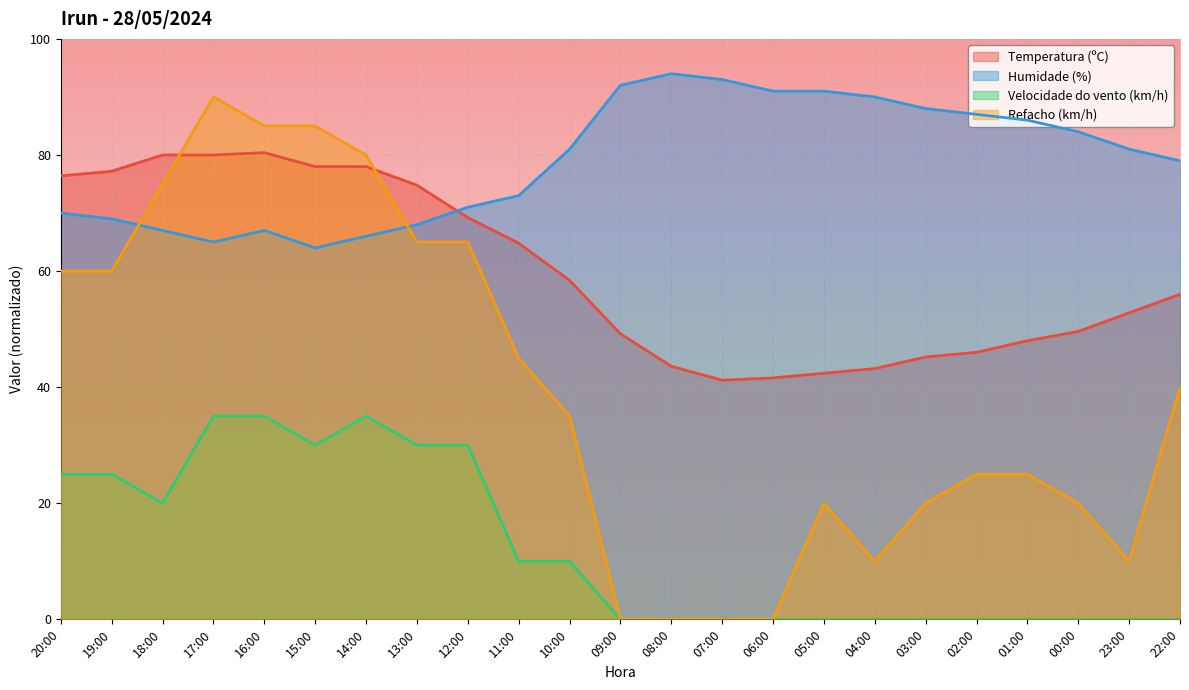

What is the label of the 13th point from the right?

10:00